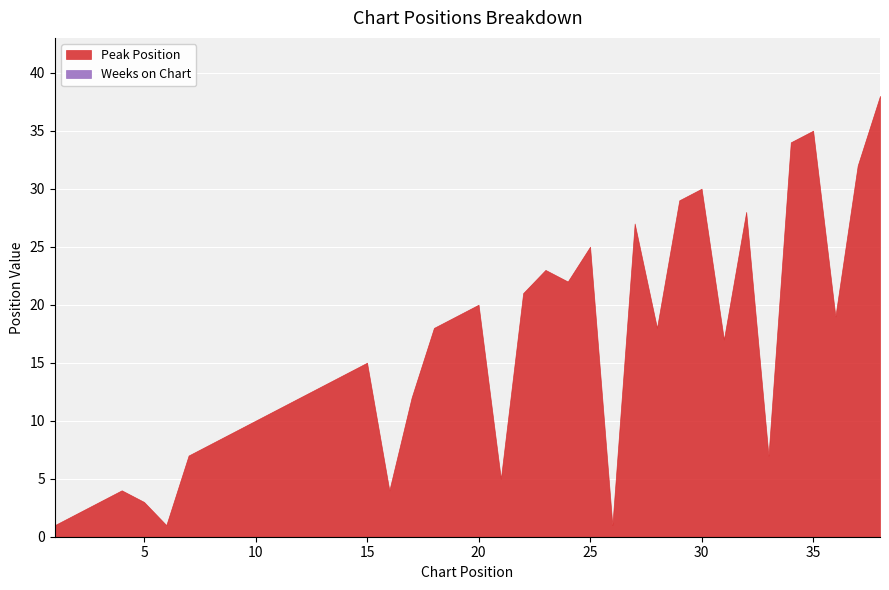

What is the difference between the maximum and minimum values in the Peak Position series?

37